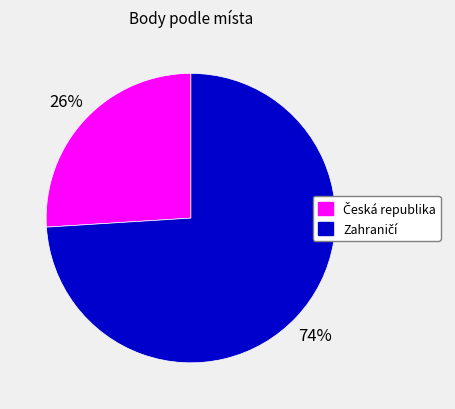

Is there any slice that represents more than half of the pie?

Yes